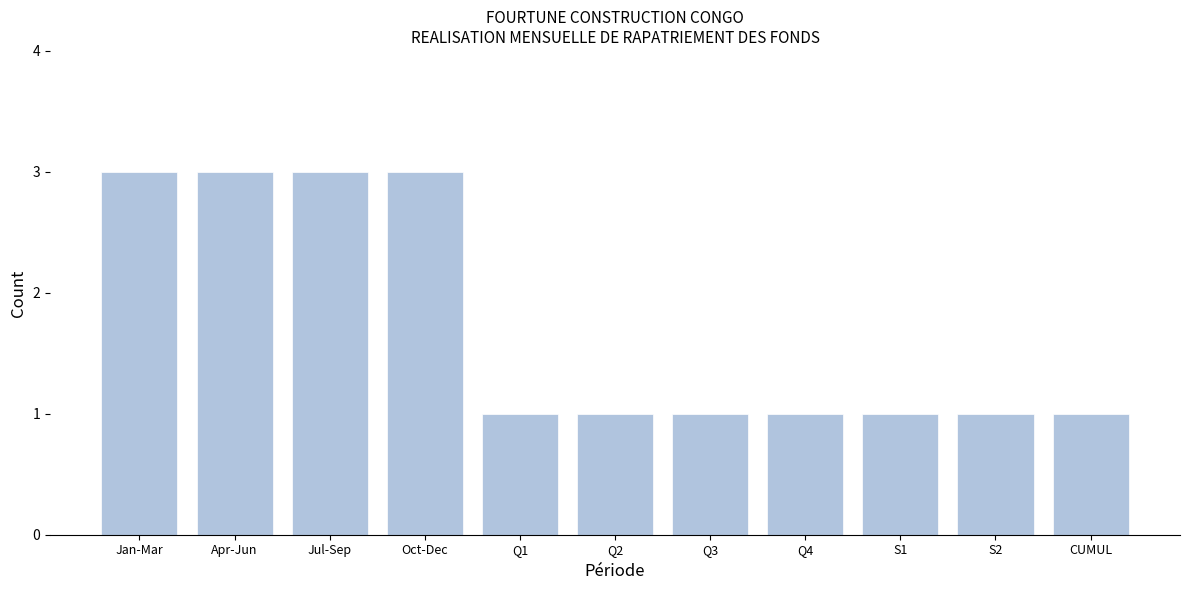

Reading left to right, extract all data points from this chart.

3	3	3	3	1	1	1	1	1	1	1